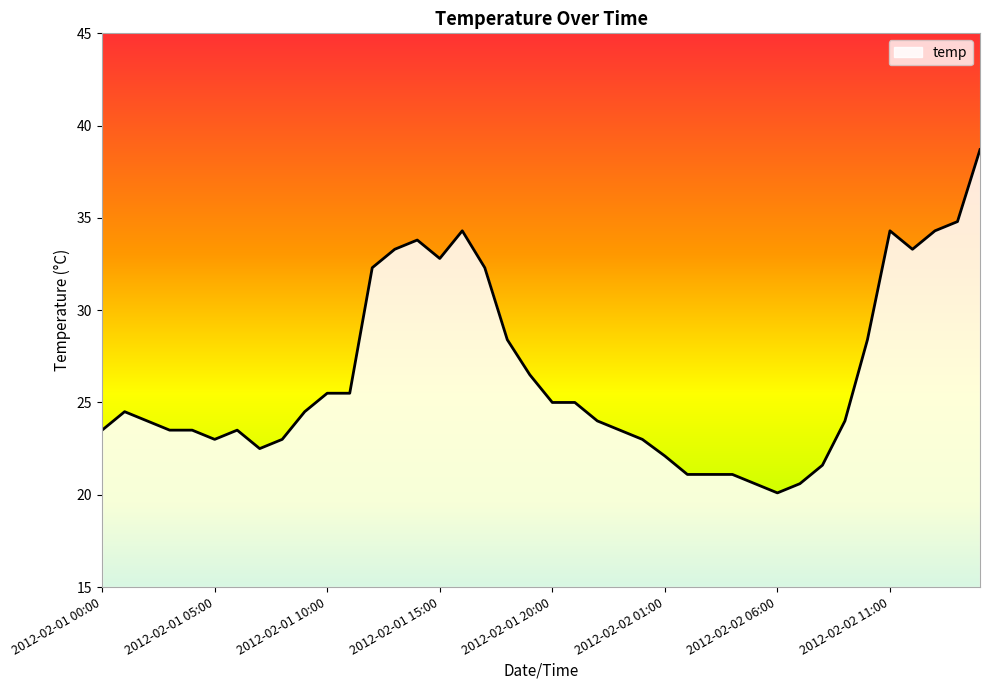

What is the maximum value shown in the chart?

38.7